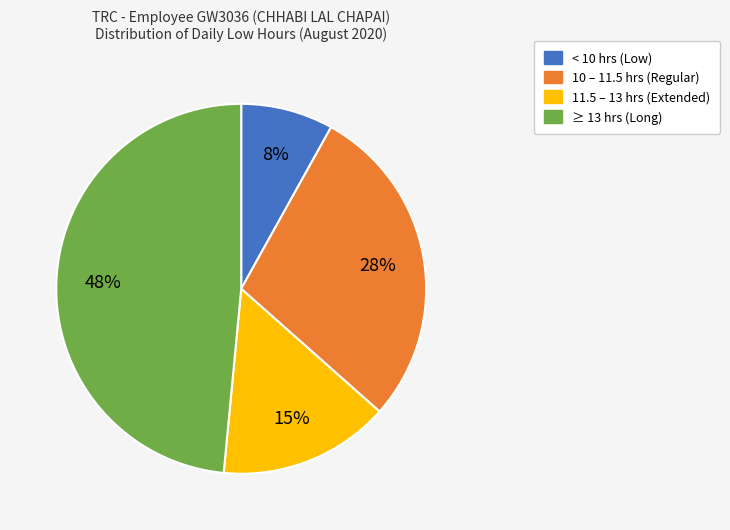

Is there any slice that represents more than half of the pie?

No